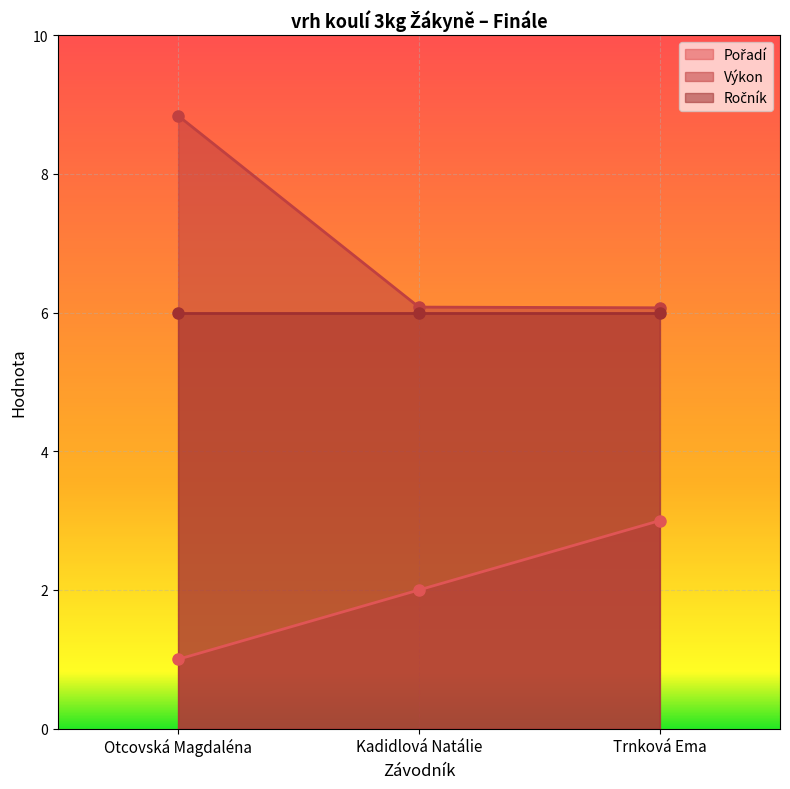

Read the Výkon value at Otcovská Magdaléna.

8.8